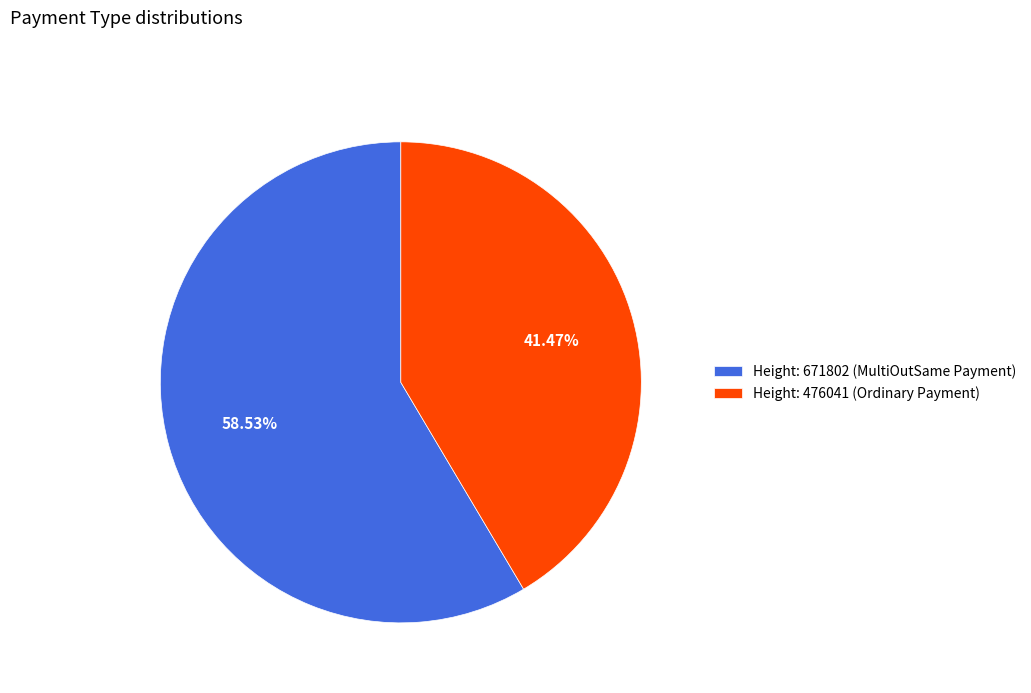

Rank the categories by value from highest to lowest.

Height: 671802 (MultiOutSame Payment), Height: 476041 (Ordinary Payment)